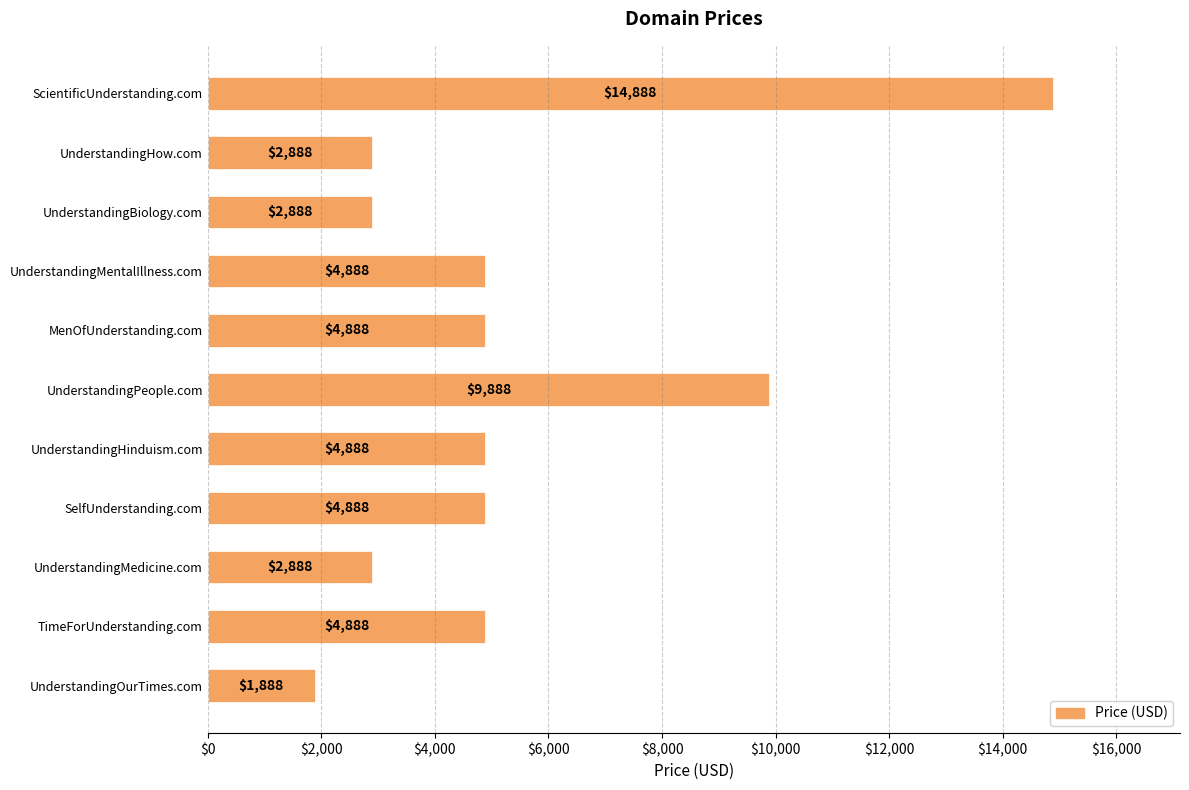

Reading top to bottom, transcribe all the data shown in this chart.

ScientificUnderstanding.com=14888	UnderstandingHow.com=2888	UnderstandingBiology.com=2888	UnderstandingMentalIllness.com=4888	MenOfUnderstanding.com=4888	UnderstandingPeople.com=9888	UnderstandingHinduism.com=4888	SelfUnderstanding.com=4888	UnderstandingMedicine.com=2888	TimeForUnderstanding.com=4888	UnderstandingOurTimes.com=1888